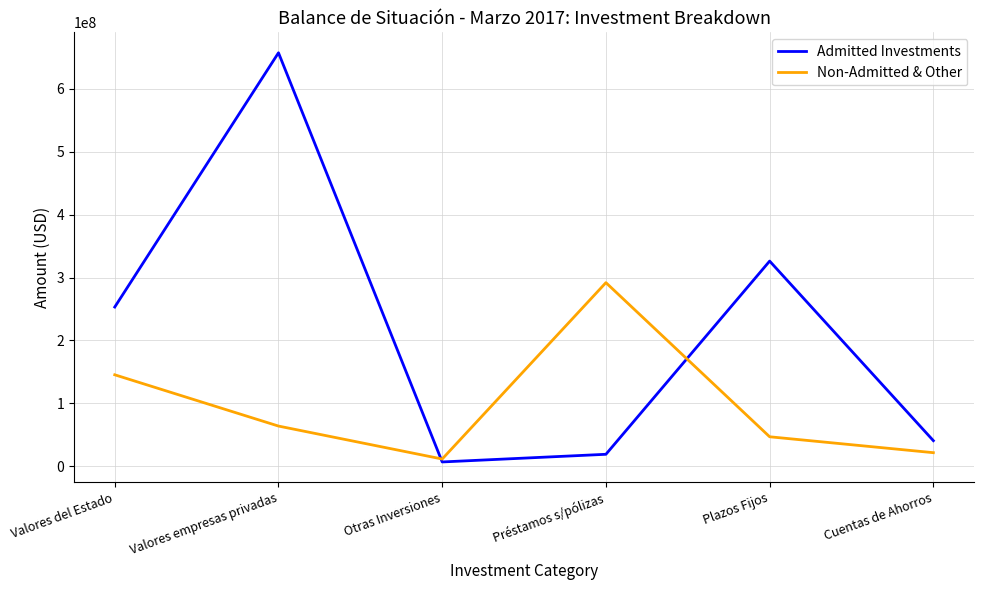

Which series has the widest spread of values?

Admitted Investments